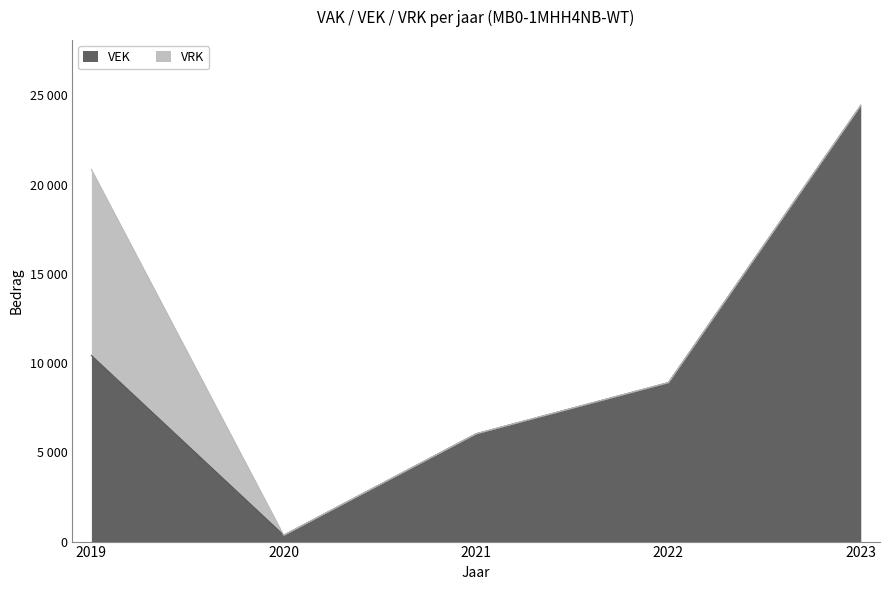

Does the chart display data point markers on the line(s)?

No